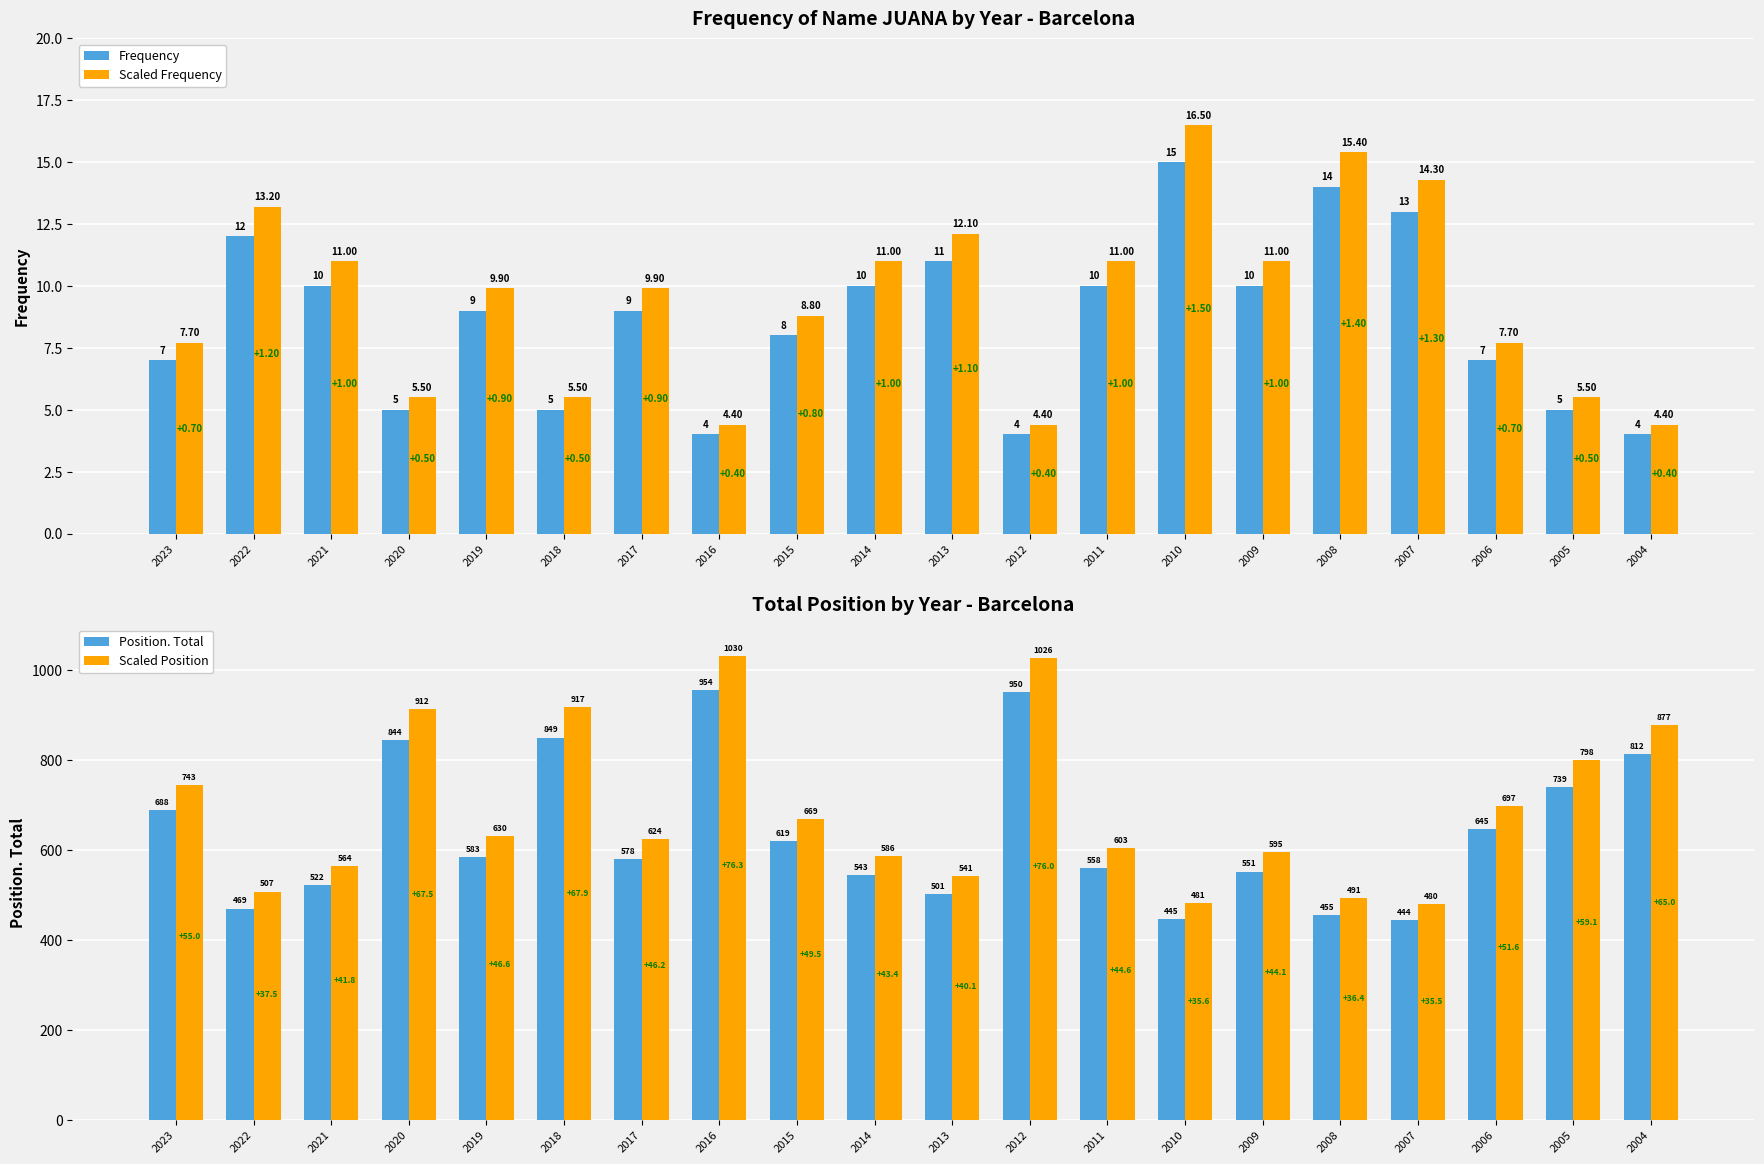

Between 2020 and 2015, which series saw the biggest shift?

Scaled Position